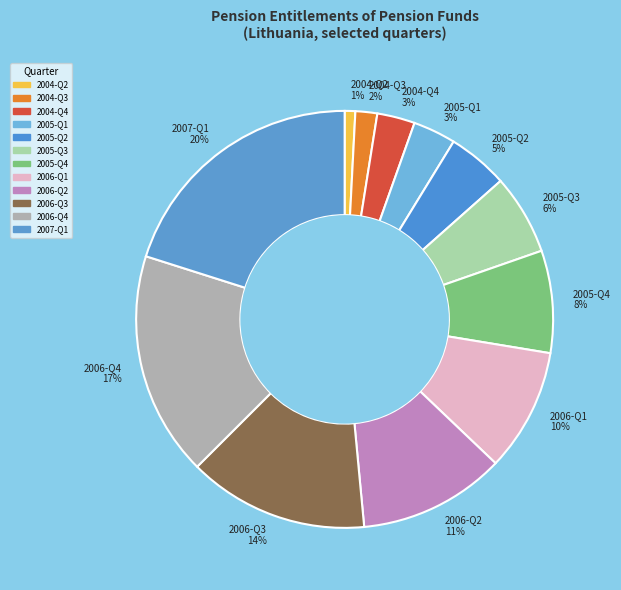

To the nearest percent, what percentage of the pie is 2004-Q3?

2%